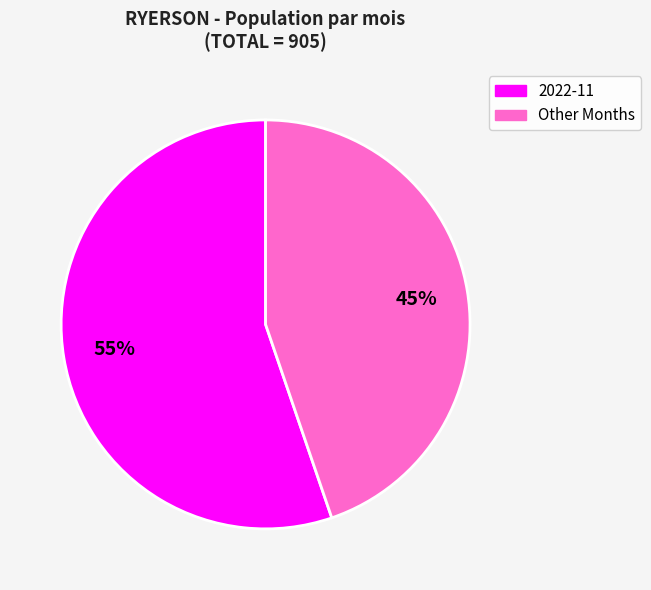

Rank the categories by value from lowest to highest.

Other Months, 2022-11